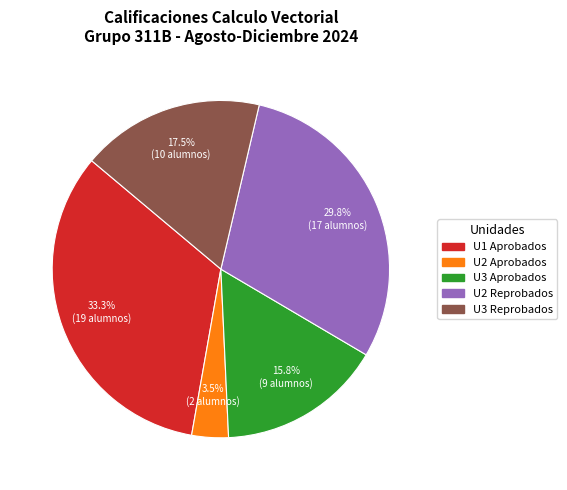

Does U3 Reprobados represent more than half of the total?

No